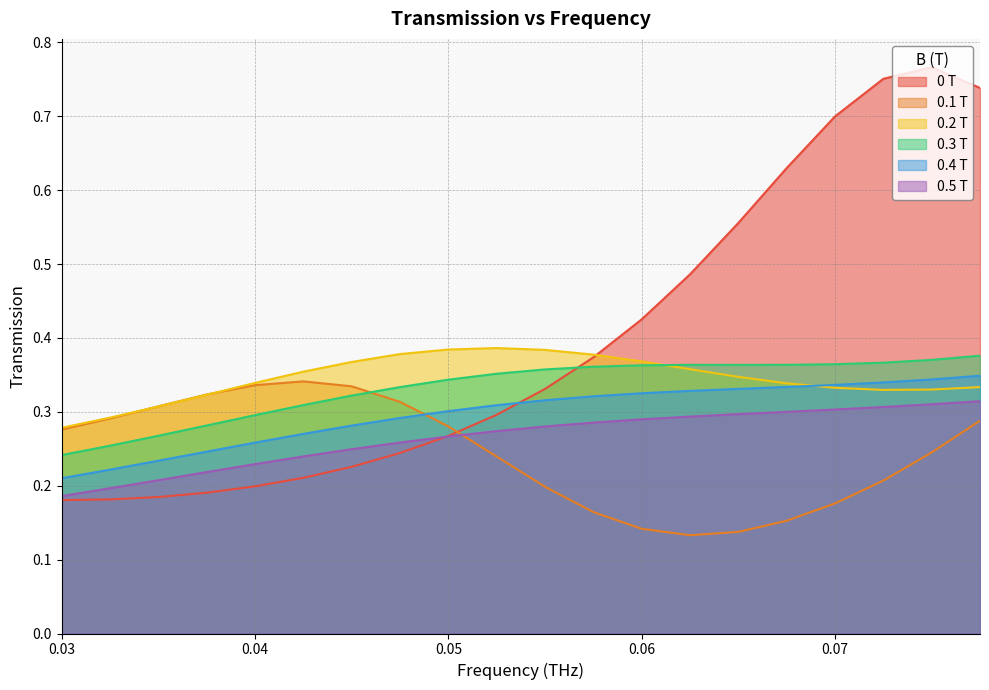

What position from the right is 0.03?

20